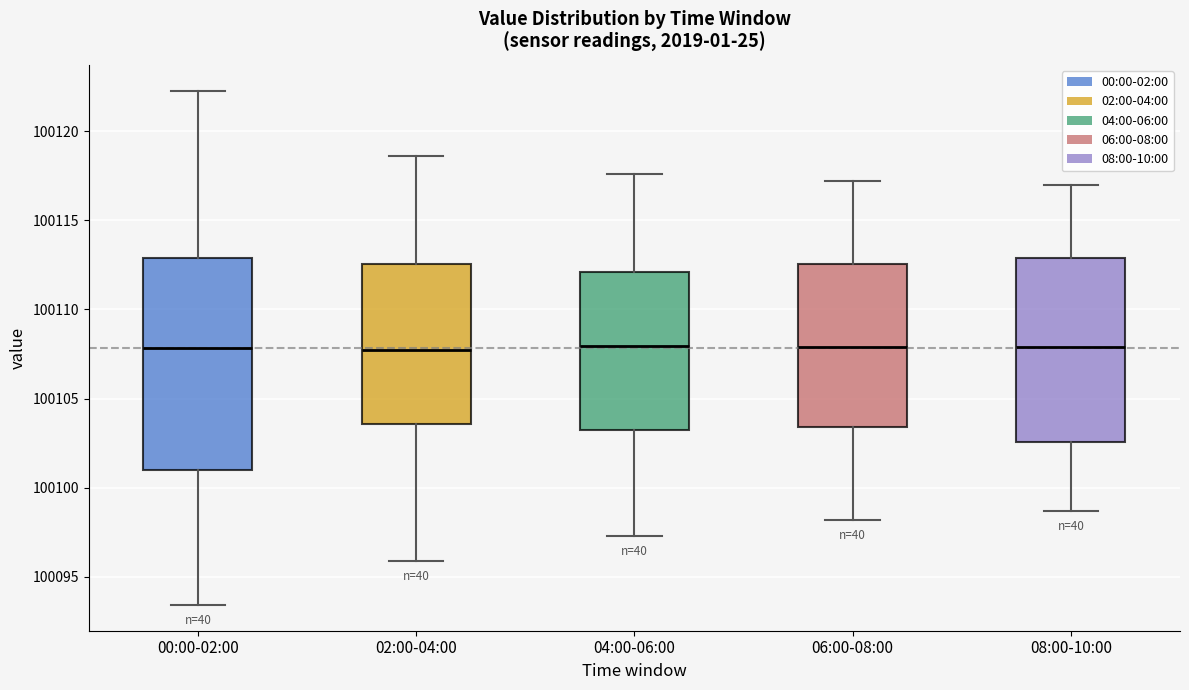

Where does the lower whisker of the box for 02:00-04:00 end on the y-axis? The values are not printed on the chart, so give them approximately, as read against the axis.

100096.0